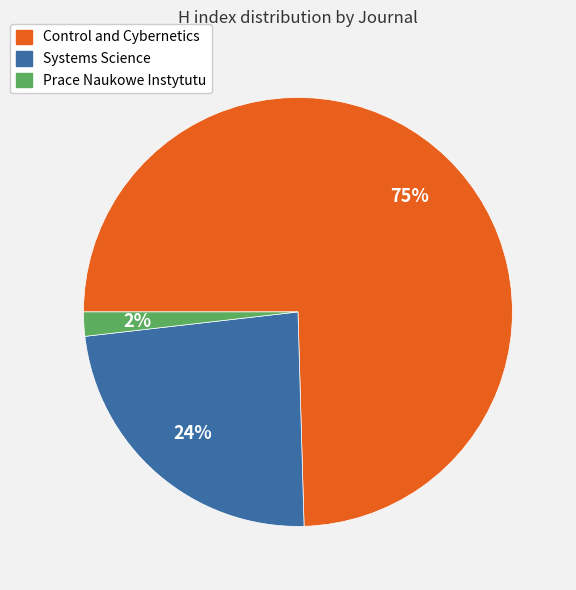

True or false: Systems Science accounts for 24% of the total.

True